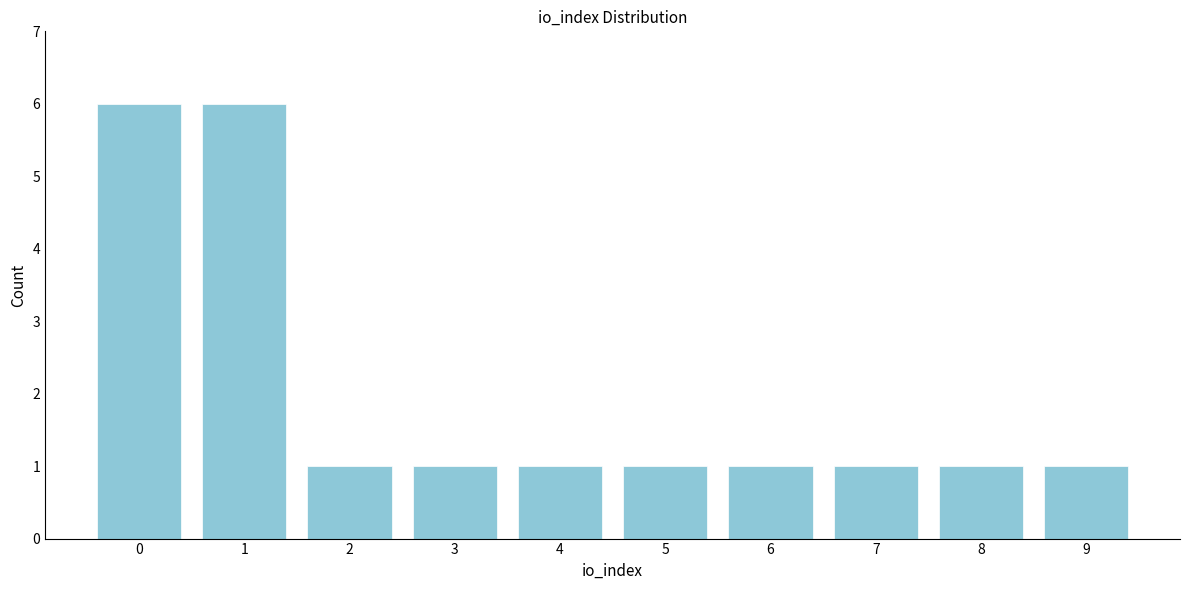

Reading left to right, what are all the values shown in this chart?

6	6	1	1	1	1	1	1	1	1